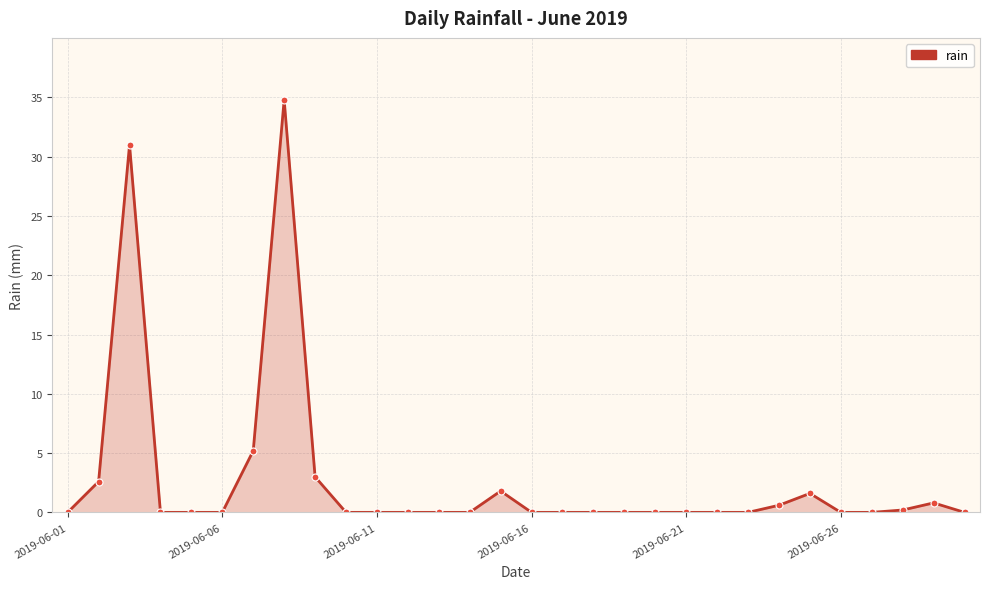

What is the maximum value shown in the chart?

34.8